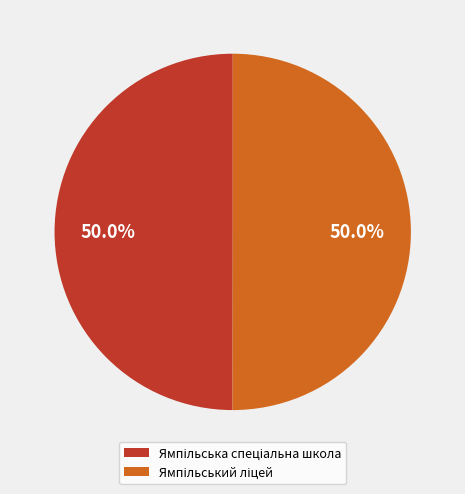

Which has a higher value, Ямпільський ліцей or Ямпільська спеціальна школа?

Ямпільський ліцей